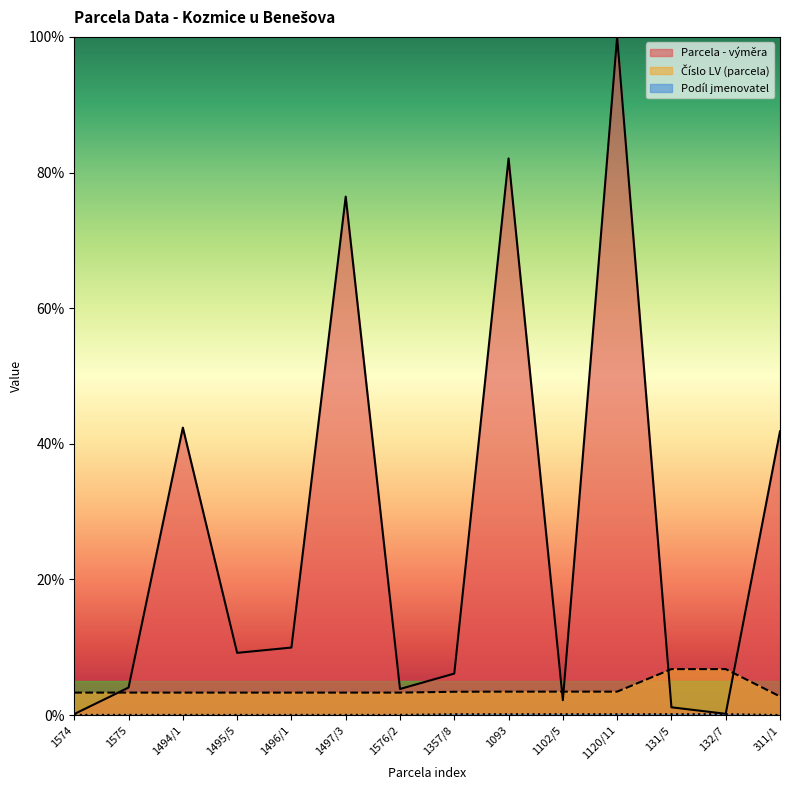

What is the label of the 10th point from the right?

1496/1